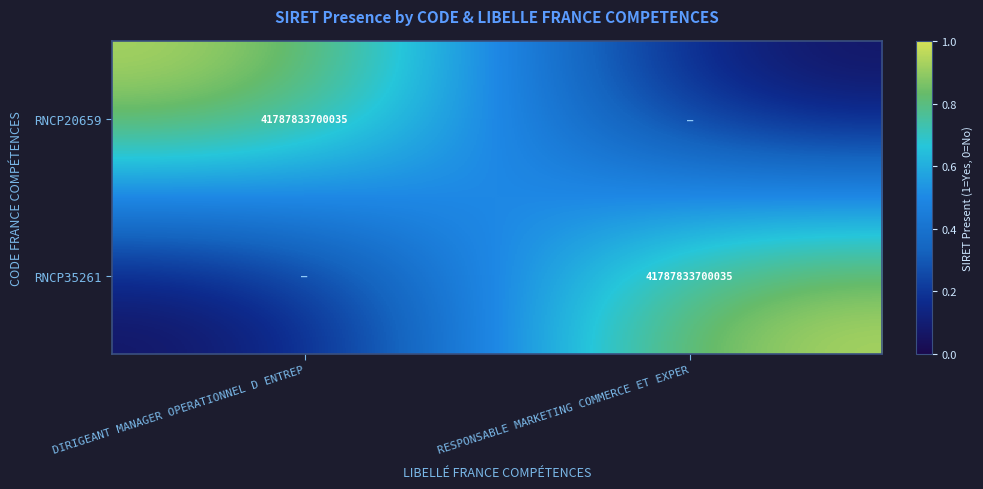

The RNCP20659 series shows 12847477860634 at DIRIGEANT MANAGER OPERATIONNEL D ENTREP. True or false?

False